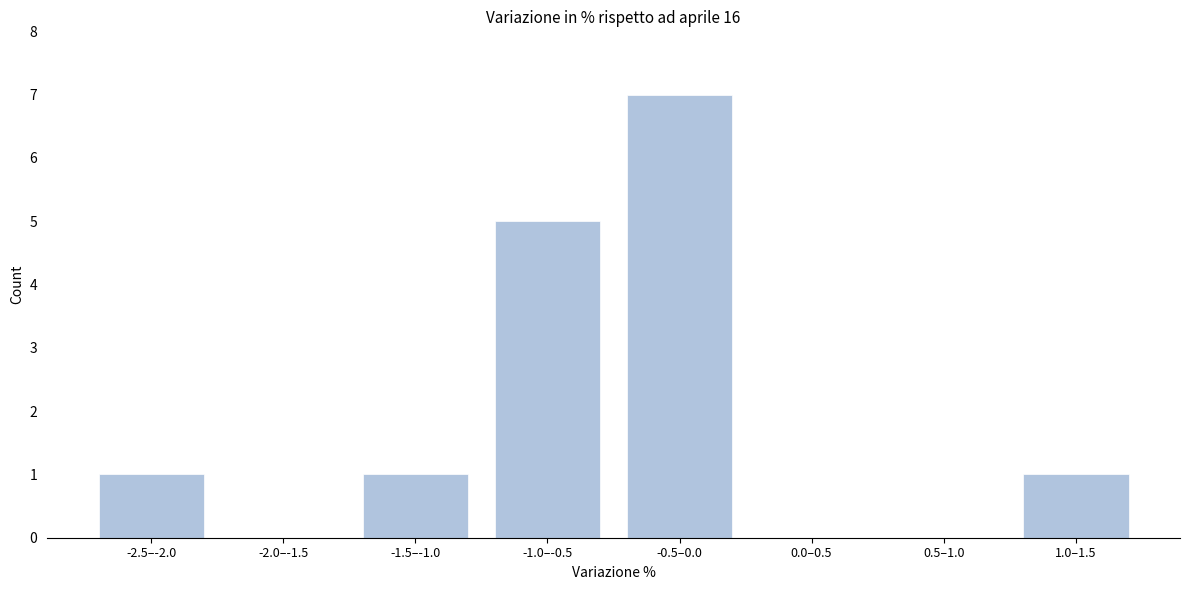

Reading right to left, transcribe all the data shown in this chart.

1.0–1.5=1	0.5–1.0=0	0.0–0.5=0	-0.5–0.0=7	-1.0–-0.5=5	-1.5–-1.0=1	-2.0–-1.5=0	-2.5–-2.0=1